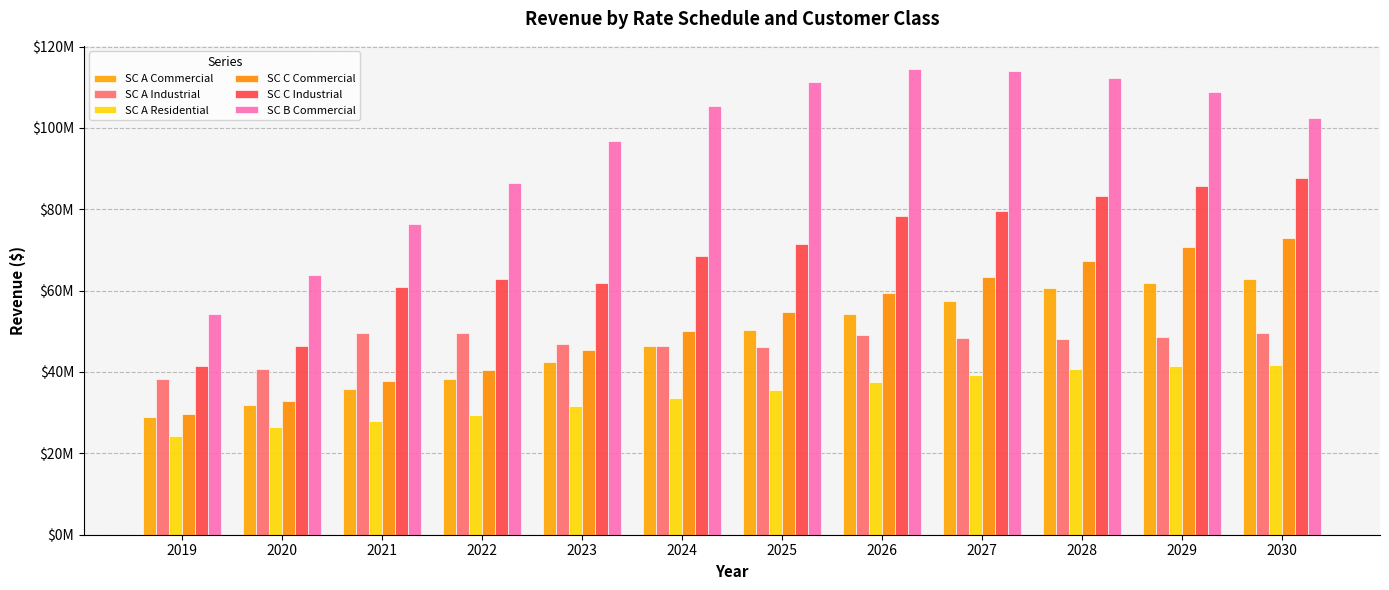

Which category has the lowest value in the SC B Commercial series?

2019